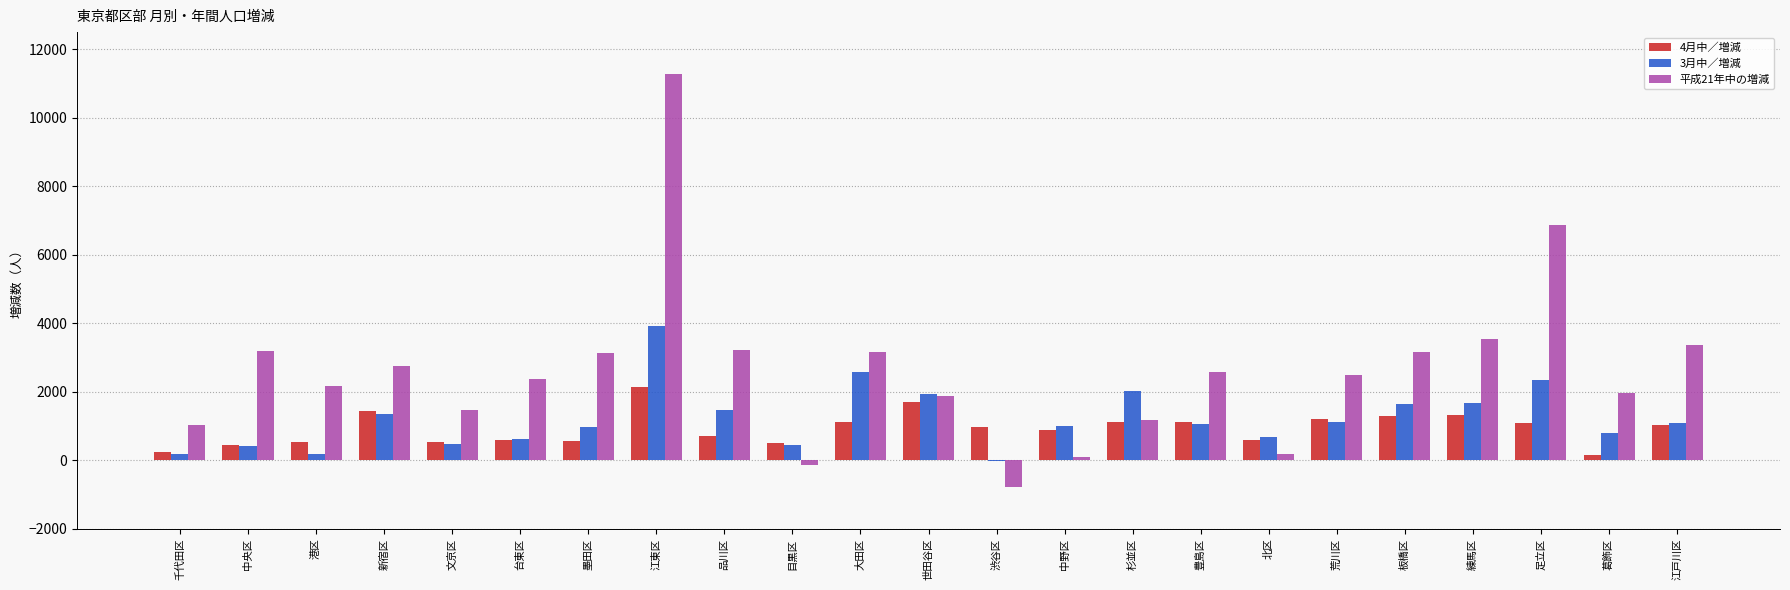

Between 江東区 and 豊島区, which series saw the biggest shift?

平成21年中の増減